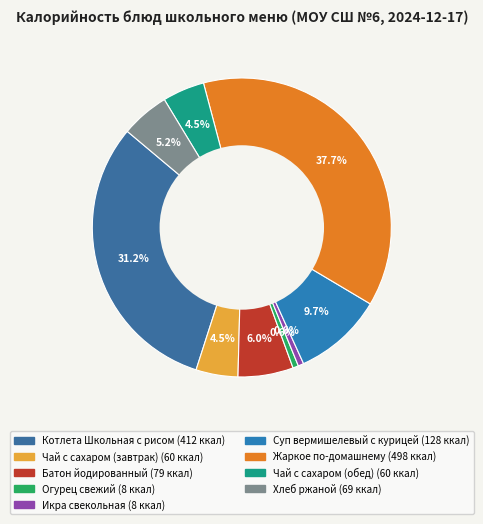

How many slices are in this pie chart?

9